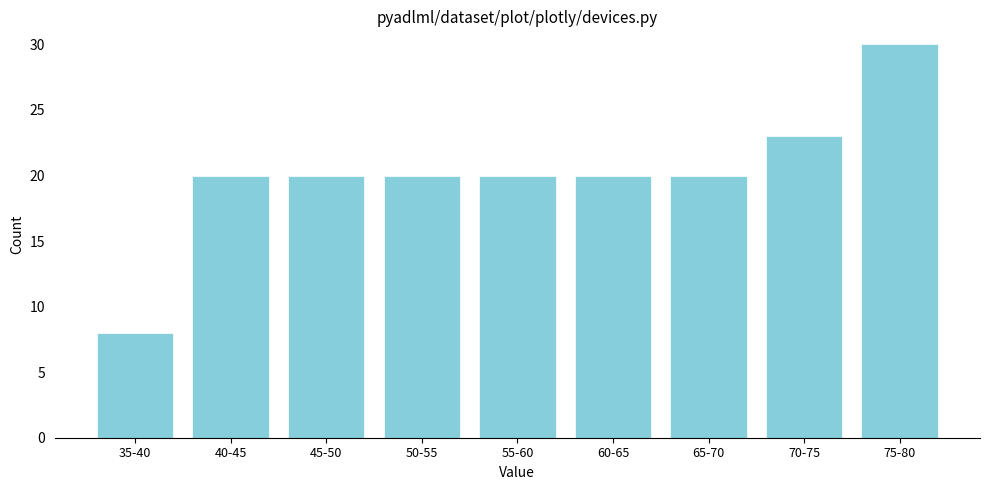

Reading left to right, extract all data points from this chart.

35-40=8	40-45=20	45-50=20	50-55=20	55-60=20	60-65=20	65-70=20	70-75=23	75-80=30